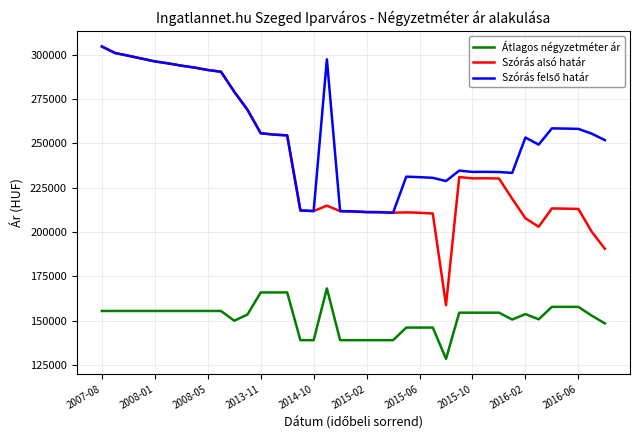

True or false: Átlagos négyzetméter ár has more than 0 interior local peaks.

True